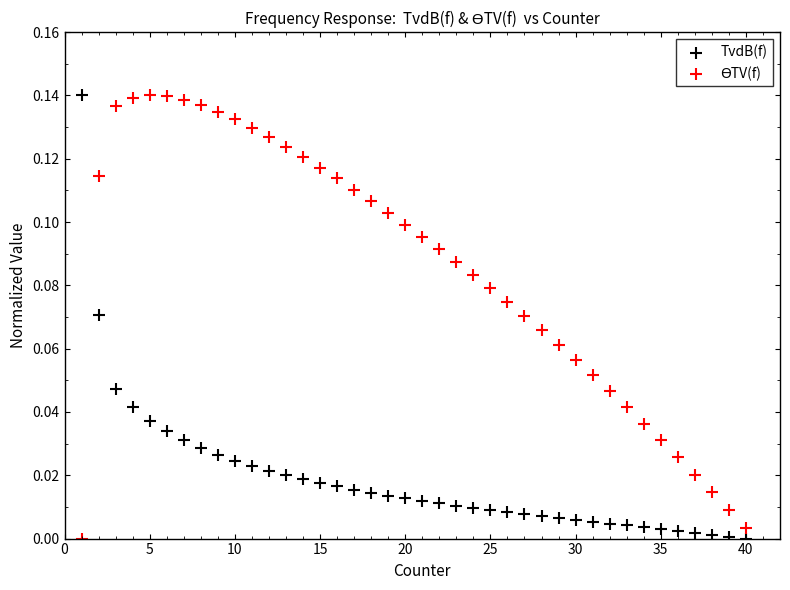

What is the X range (max minus min) for the scatter plot?

39.0